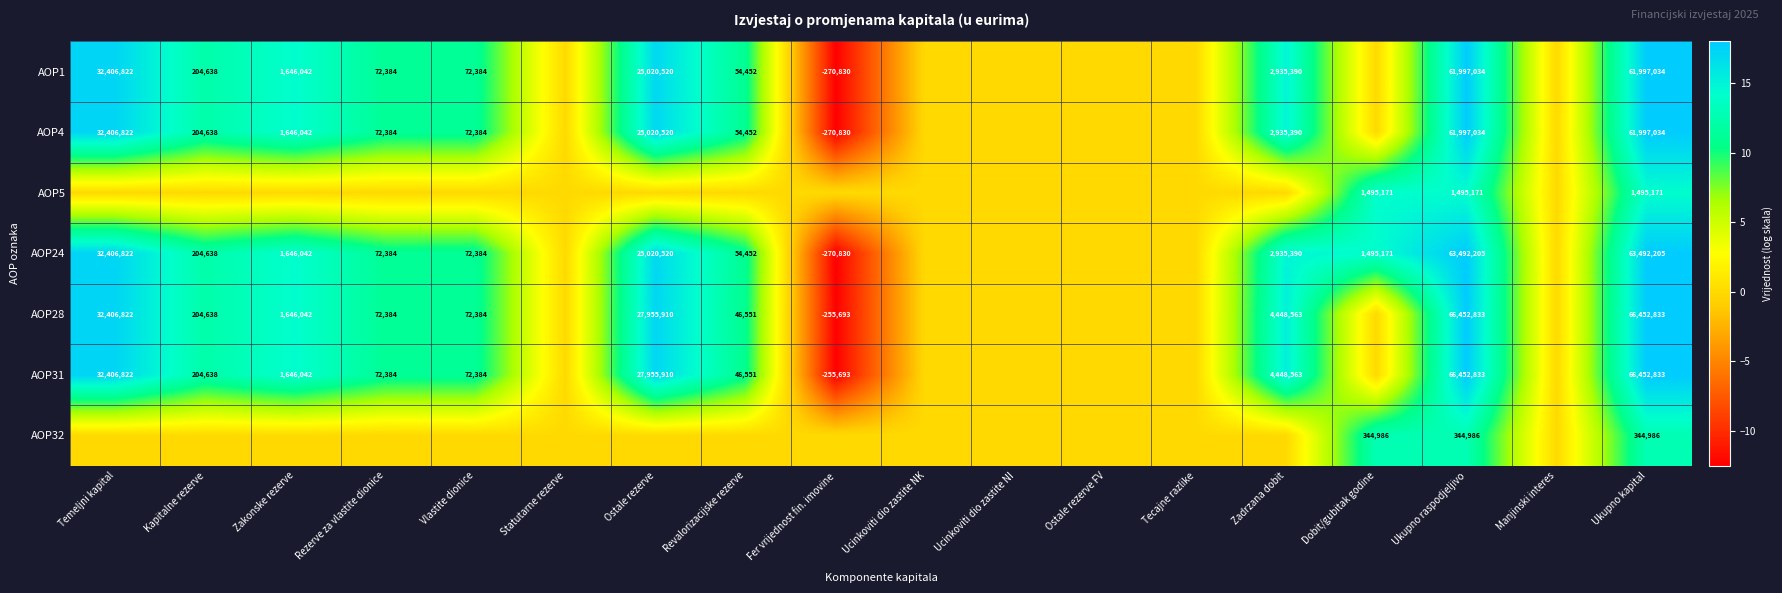

What is the sum of the AOP24 values at Fer vrijednost fin. imovine and Rezerve za vlastite dionice?

-198446